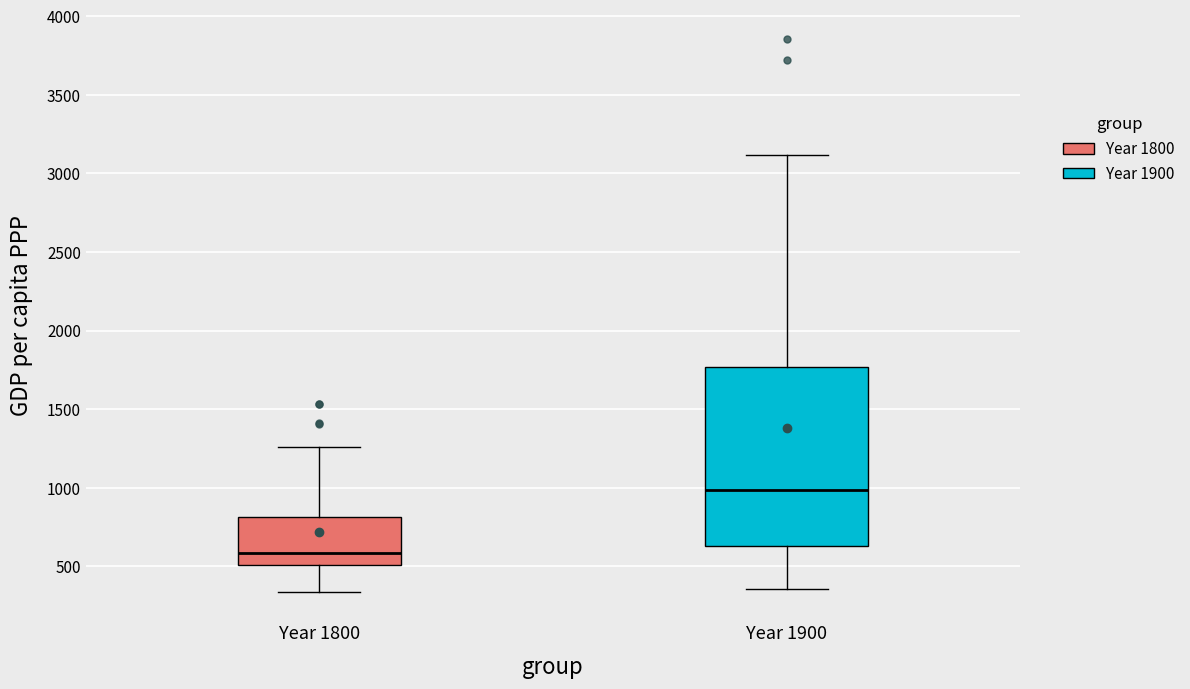

Reading left to right, transcribe this box plot: for each box, give where its median line is, the range the box spans, and where its two whiskers end, as read against the y-axis. The values are not printed on the chart, so give them approximately, as read against the axis.

Year 1800: median 600, box 500 to 800, whiskers 350 to 1250
Year 1900: median 1000, box 650 to 1750, whiskers 350 to 3100